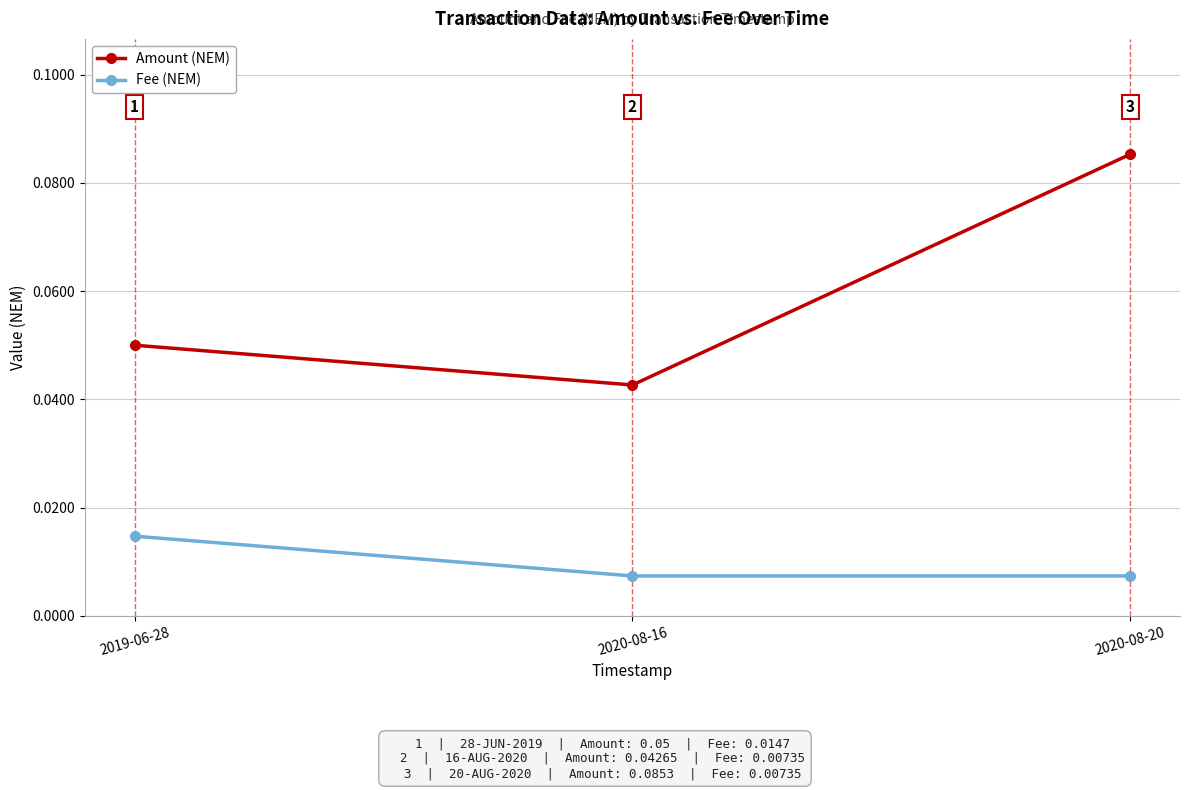

How many distinct data groups are displayed?

2